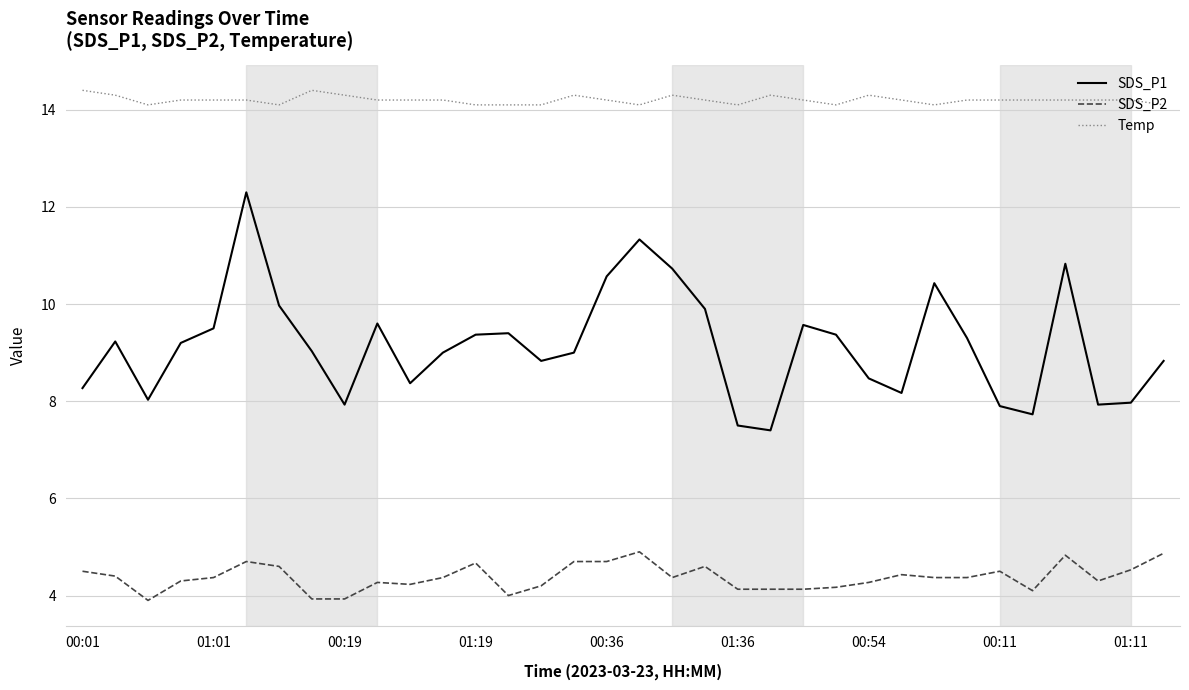

What is the maximum value for Temp?

14.4